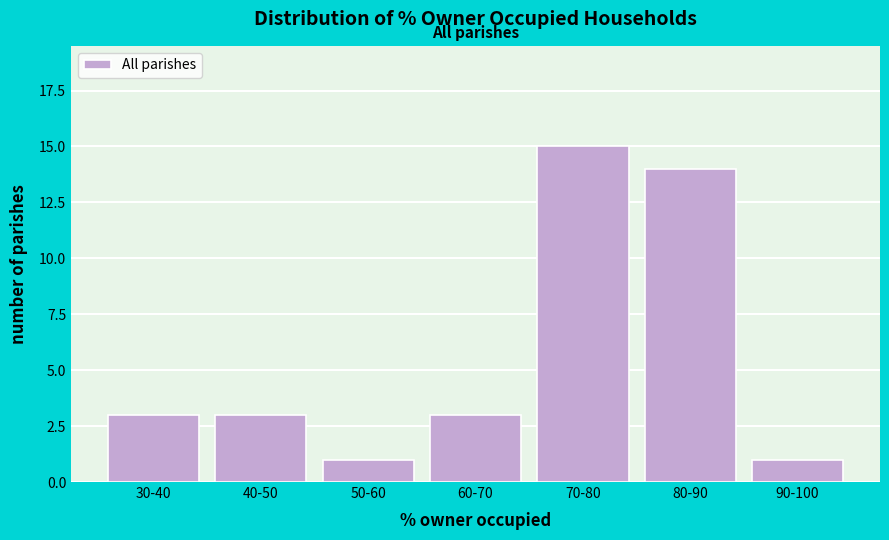

Reading left to right, what are all the values shown in this chart?

3	3	1	3	15	14	1